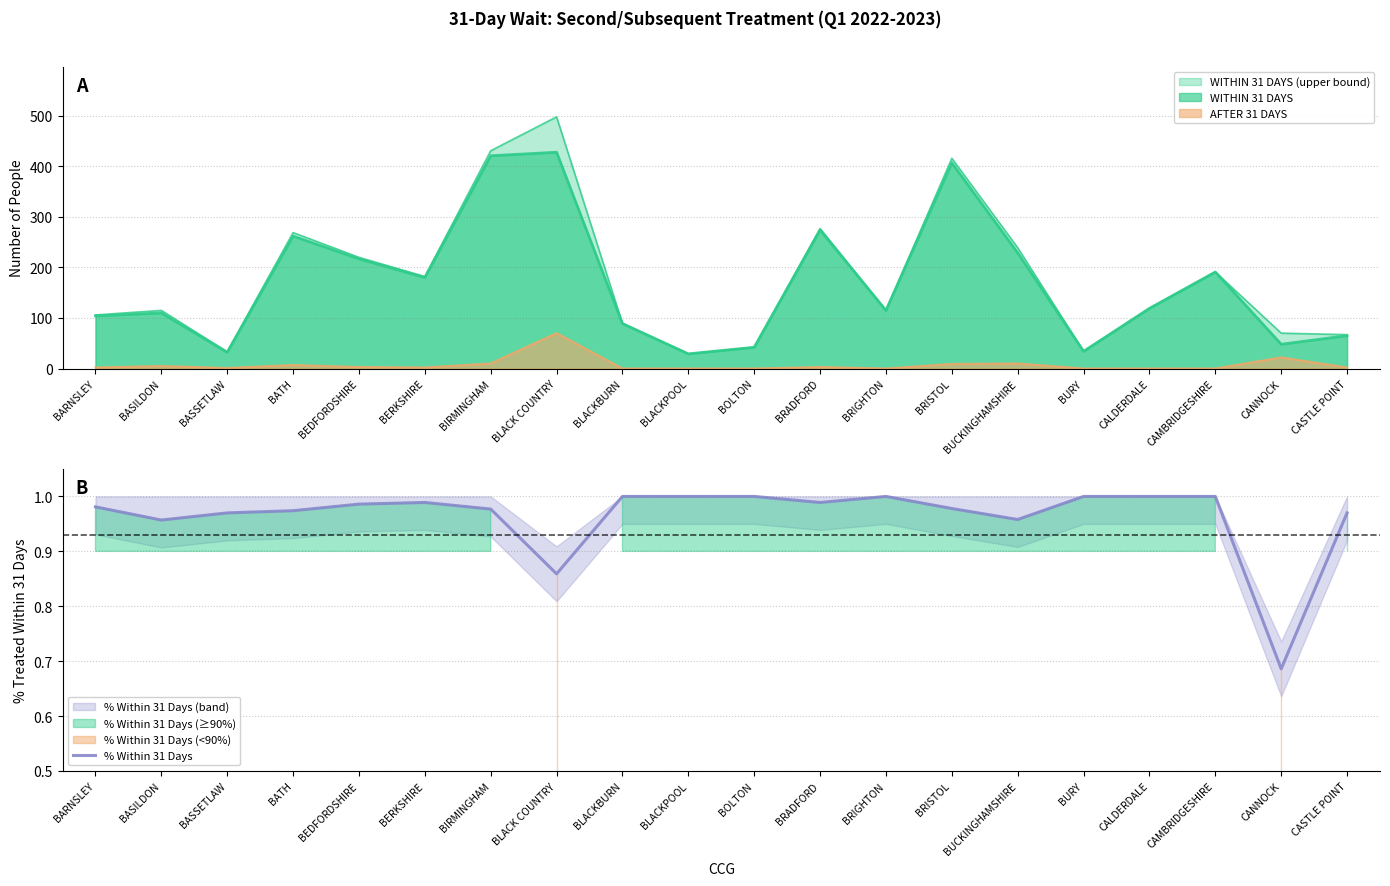

At which category does the chart reach its minimum across all series?

CANNOCK